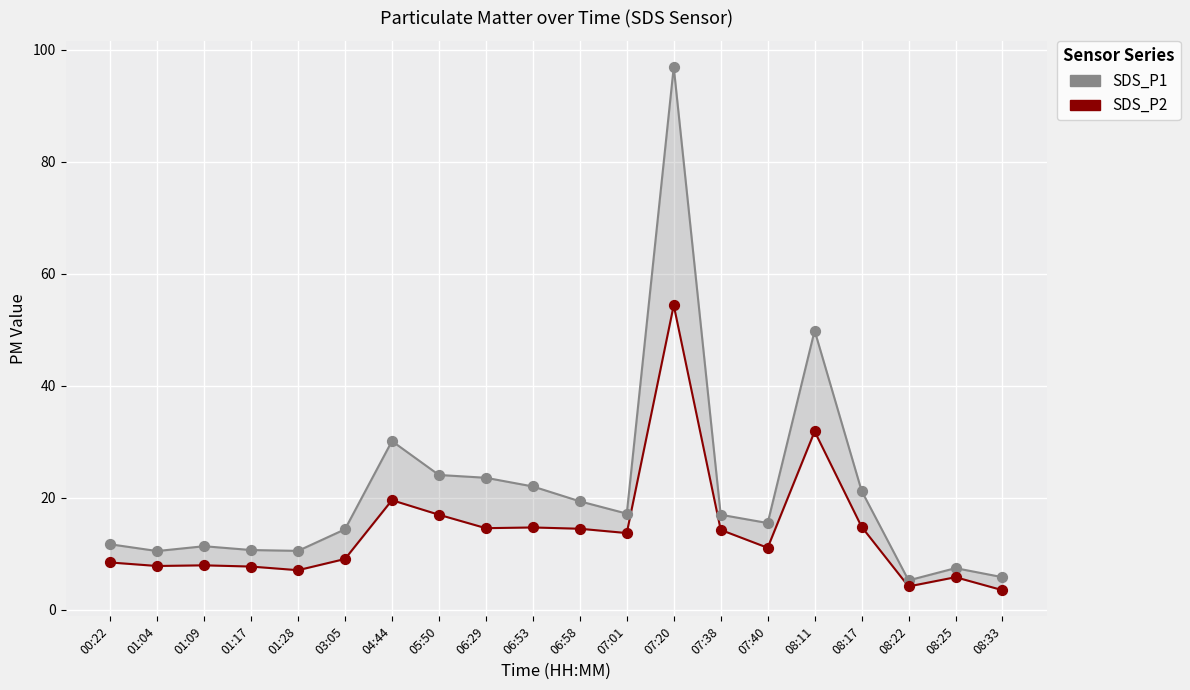

Which series reaches the maximum Y coordinate?

SDS_P1